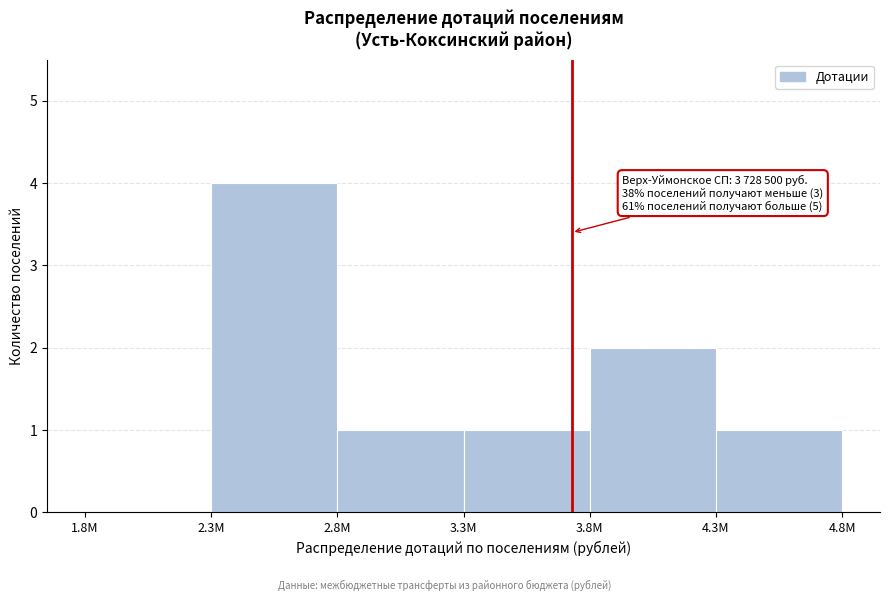

Reading left to right, extract all data points from this chart.

1.8M=0	2.3M=4	2.8M=1	3.3M=1	3.8M=2	4.3M=1